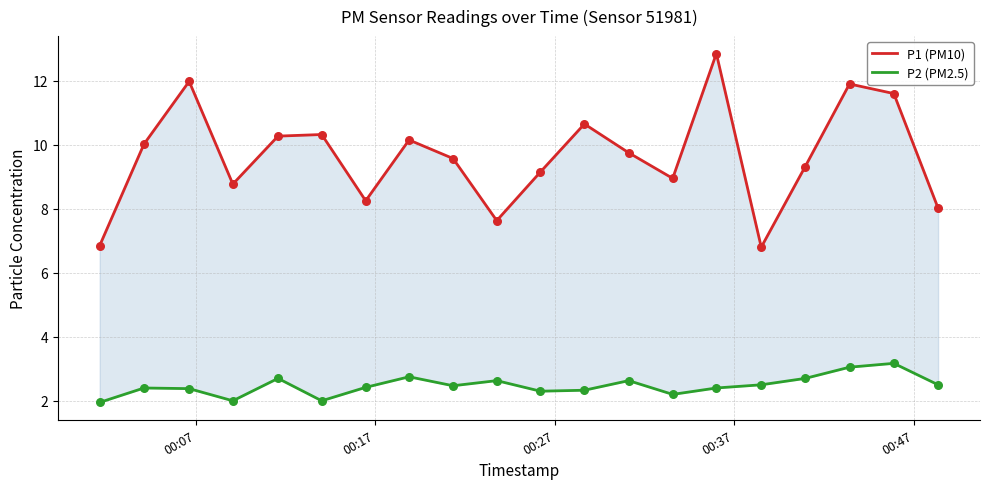

Which series contains the highest Y value?

P1 (PM10)